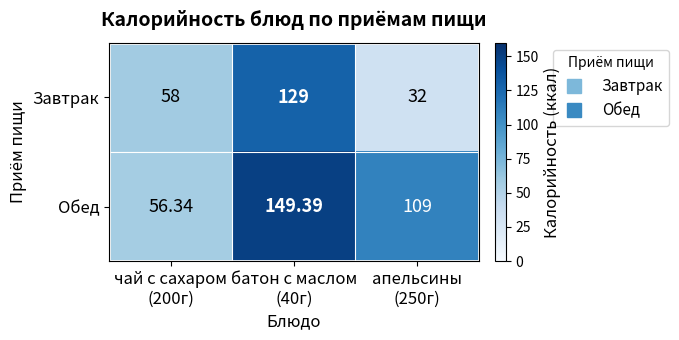

List the series in order of their overall mean, highest first.

Обед, Завтрак